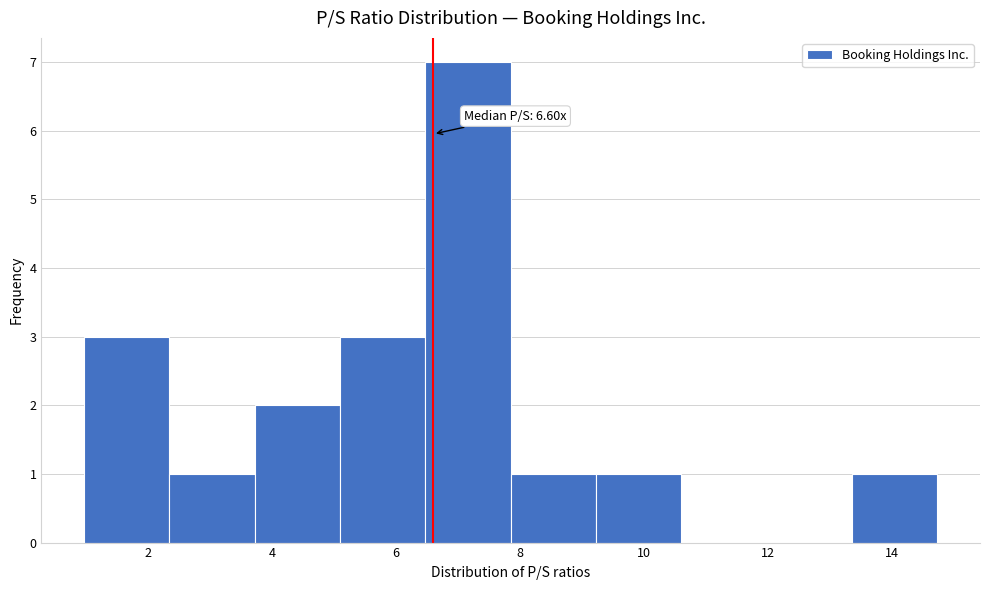

Which range on the x-axis has the tallest bar?

6.4 to 7.8